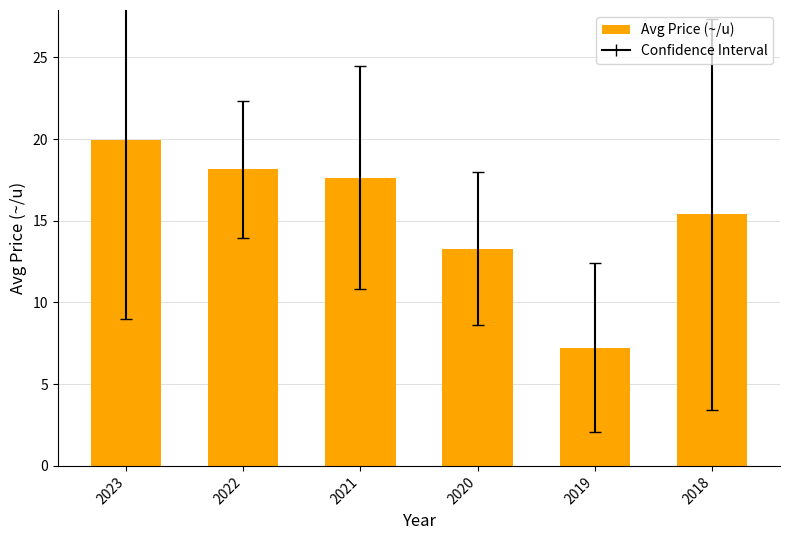

Reading left to right, list all the values displayed in this chart.

19.9	18.2	17.6	13.3	7.2	15.4